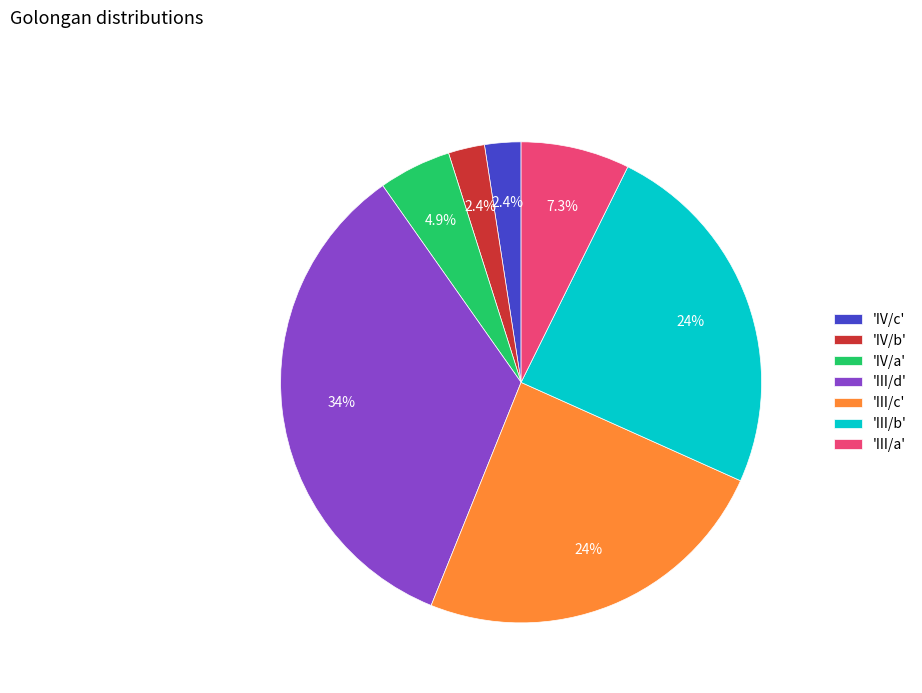

Which has a higher value, 'IV/c' or 'III/a'?

'III/a'